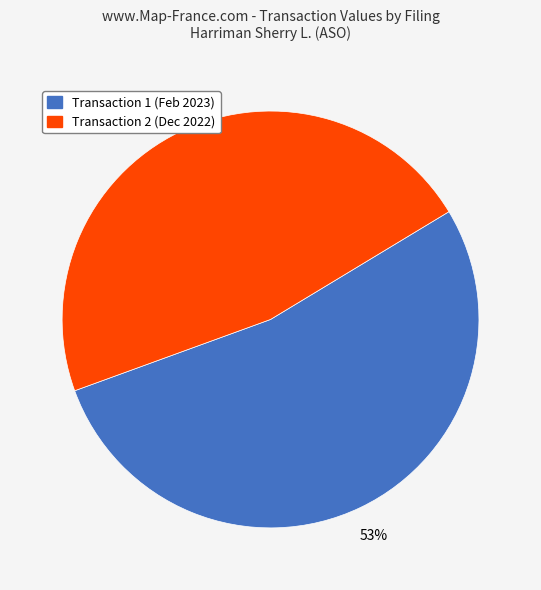

To the nearest percent, what is the average slice percentage?

50%